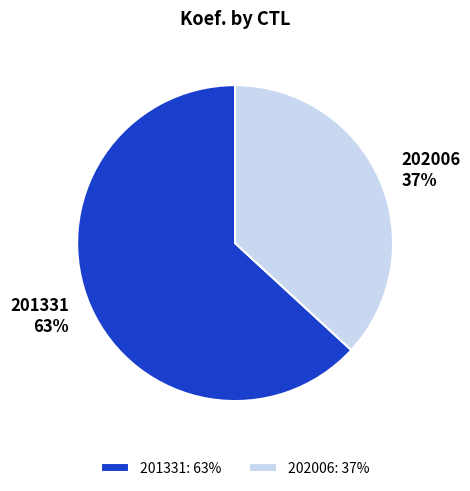

Count the number of slices in the pie.

2